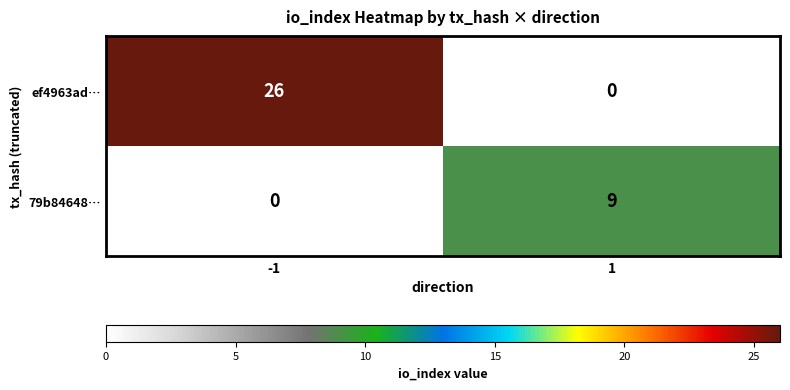

Reading left to right, what are all the values shown in this chart?

ef4963ad…: -1=26	1=0
79b84648…: -1=0	1=9